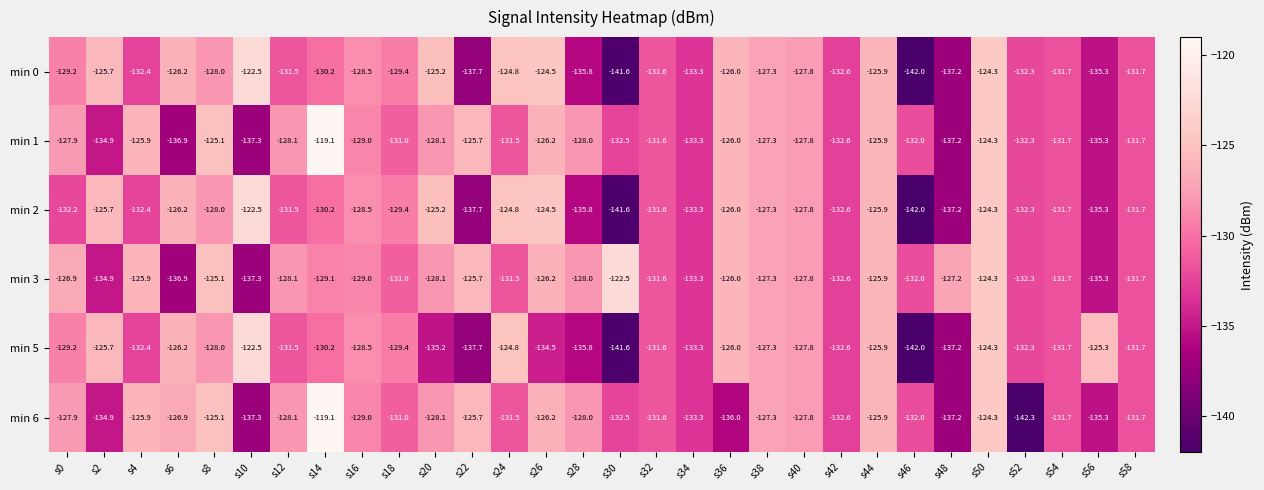

The min 6 series shows -231.8 at s10. True or false?

False